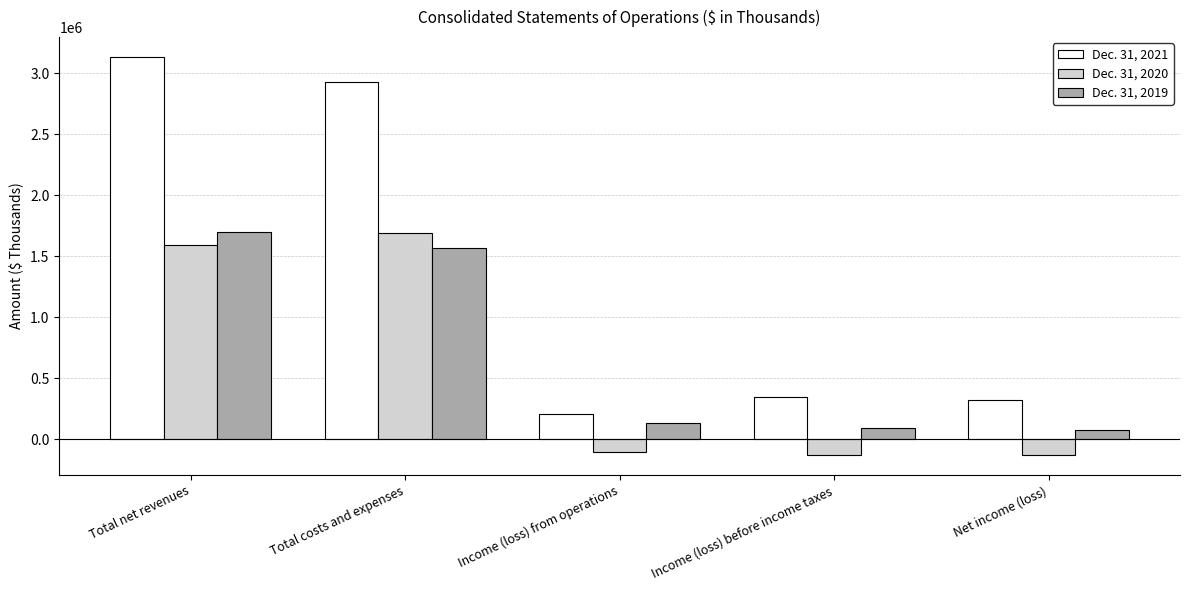

Which label corresponds to the largest value in the chart?

Total net revenues